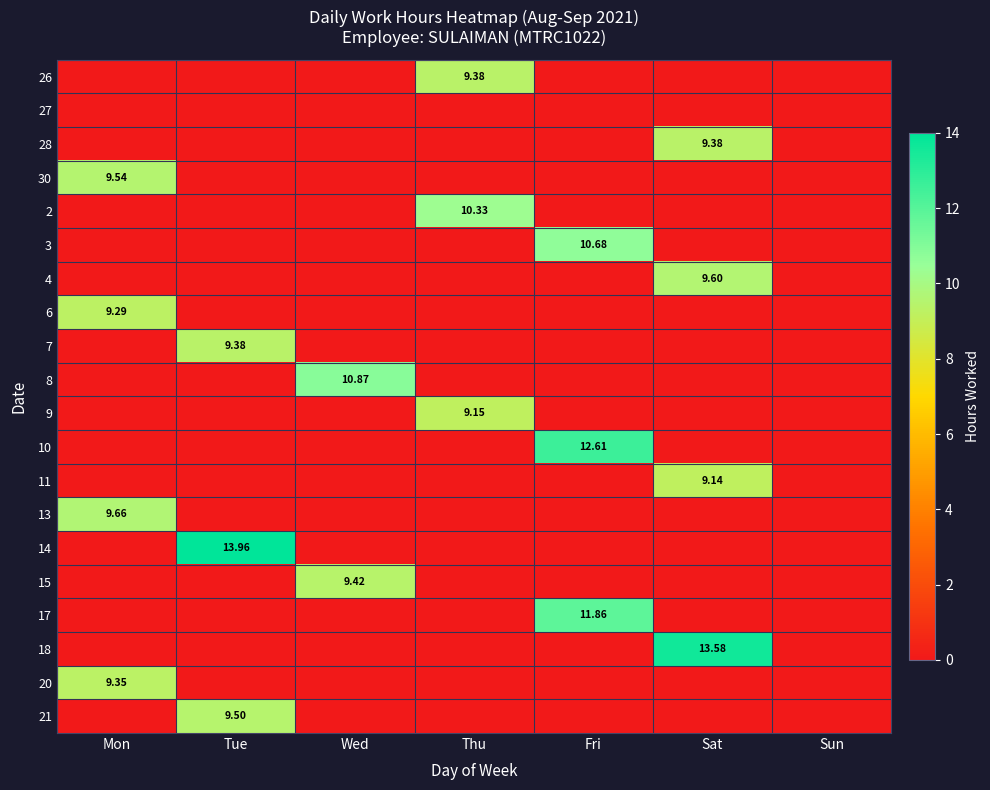

Between Wed and Sat, which is larger?

Wed